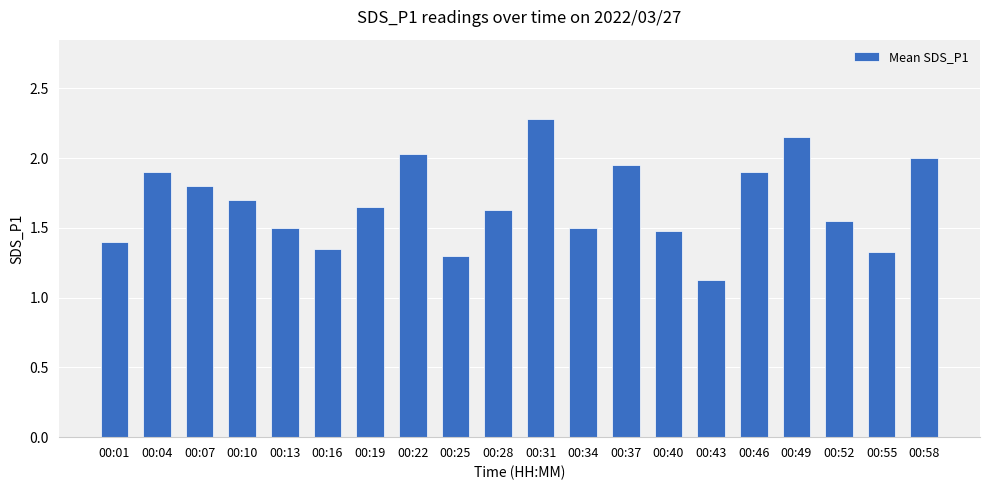

At which category does the chart reach its peak across all series?

00:31